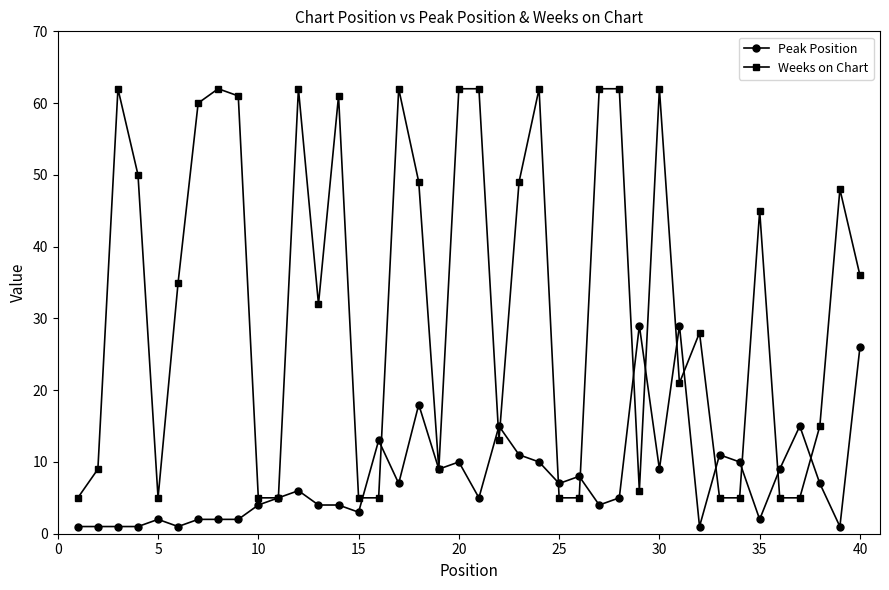

Rank the series by their maximum value, from highest to lowest.

Weeks on Chart, Peak Position